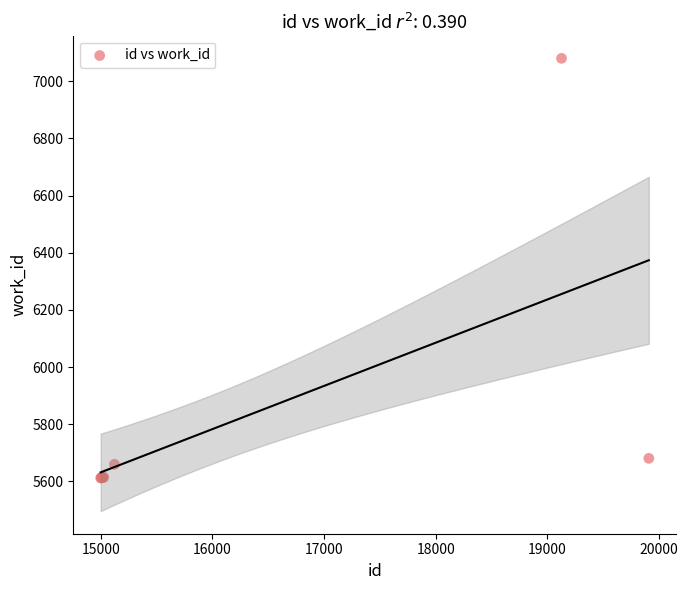

What Y value in the scatter plot is closest to 6346?

5681